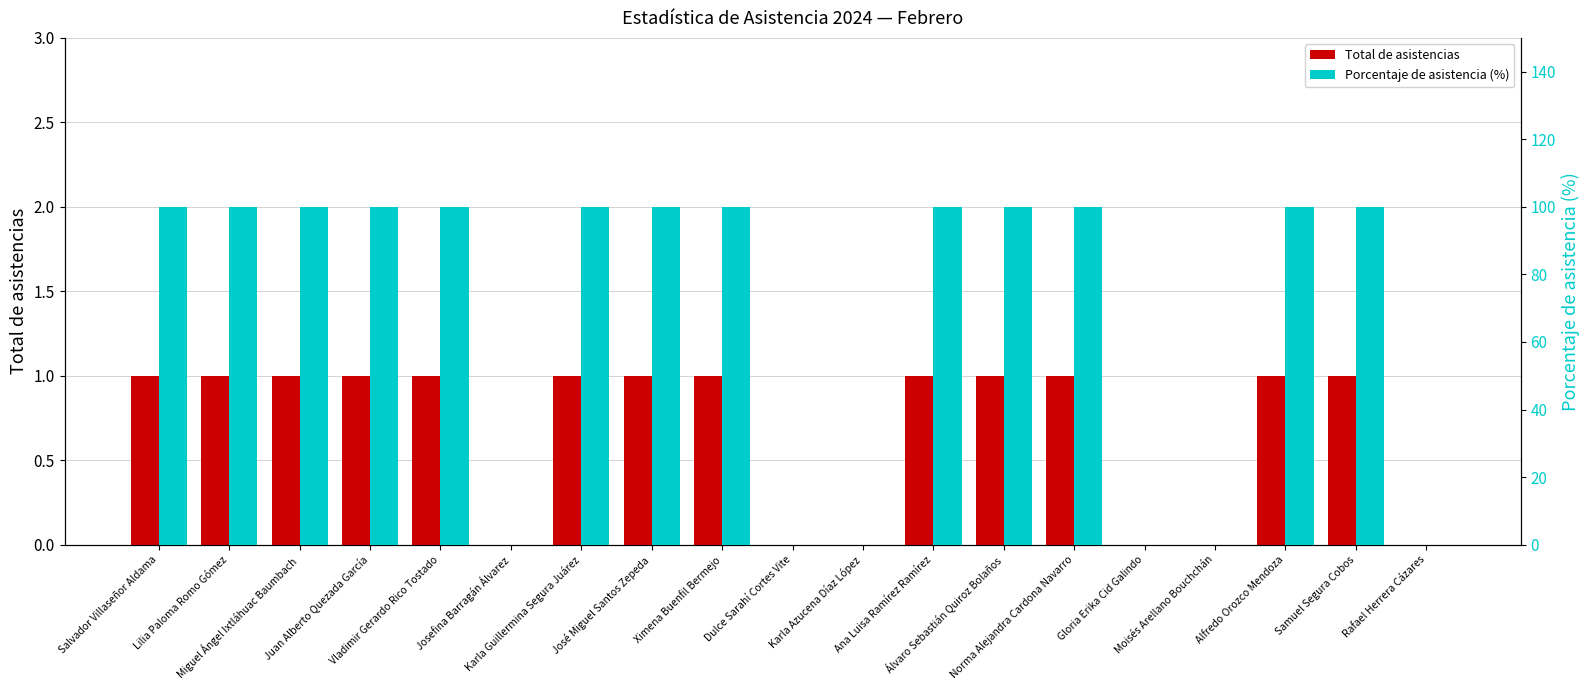

What is the average value of the Porcentaje de asistencia (%) series?

68